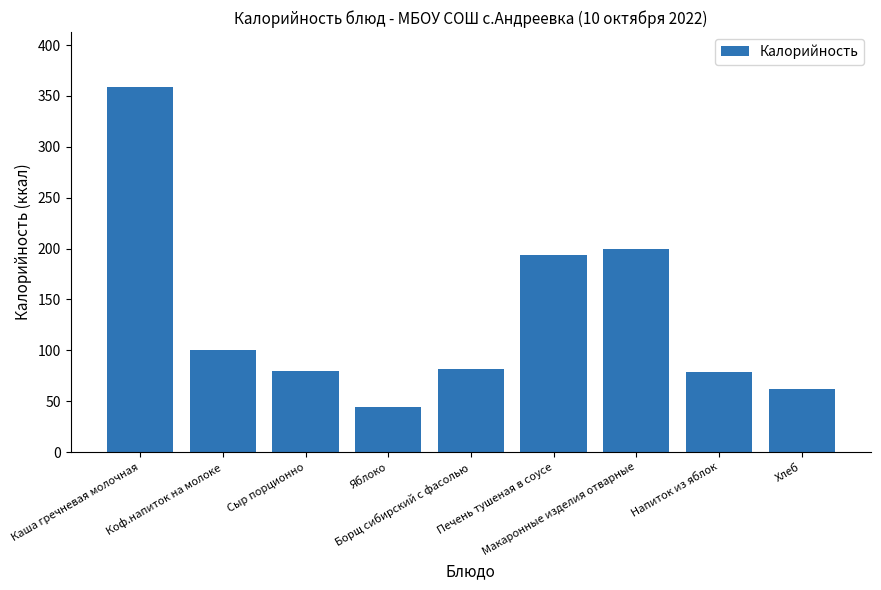

What is the label of the 5th bar from the left?

Борщ сибирский с фасолью